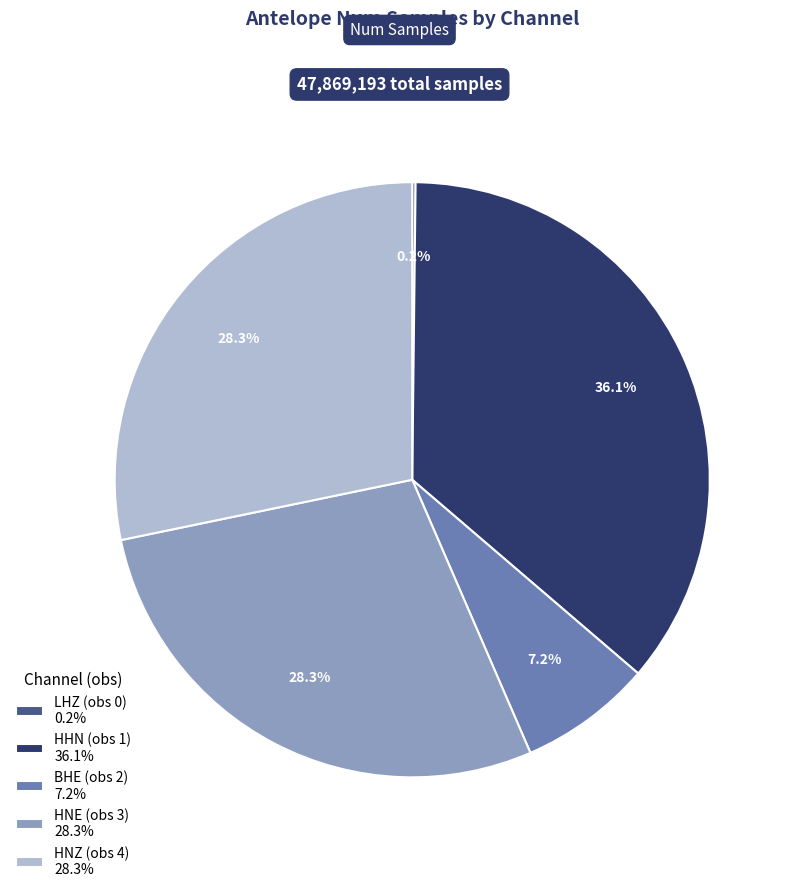

What percentage is NOT represented by HNZ (obs 4) 28.3%?

71.7%